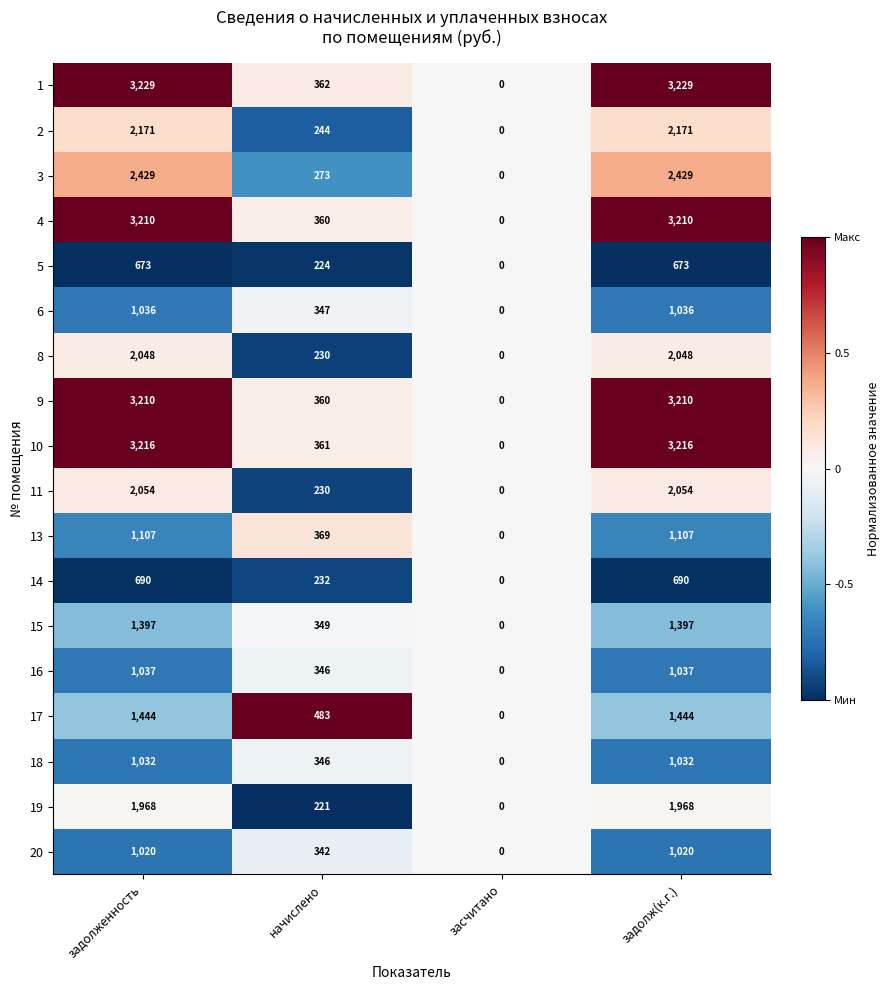

What is the spread (max minus min) of values at задолженность?

2556